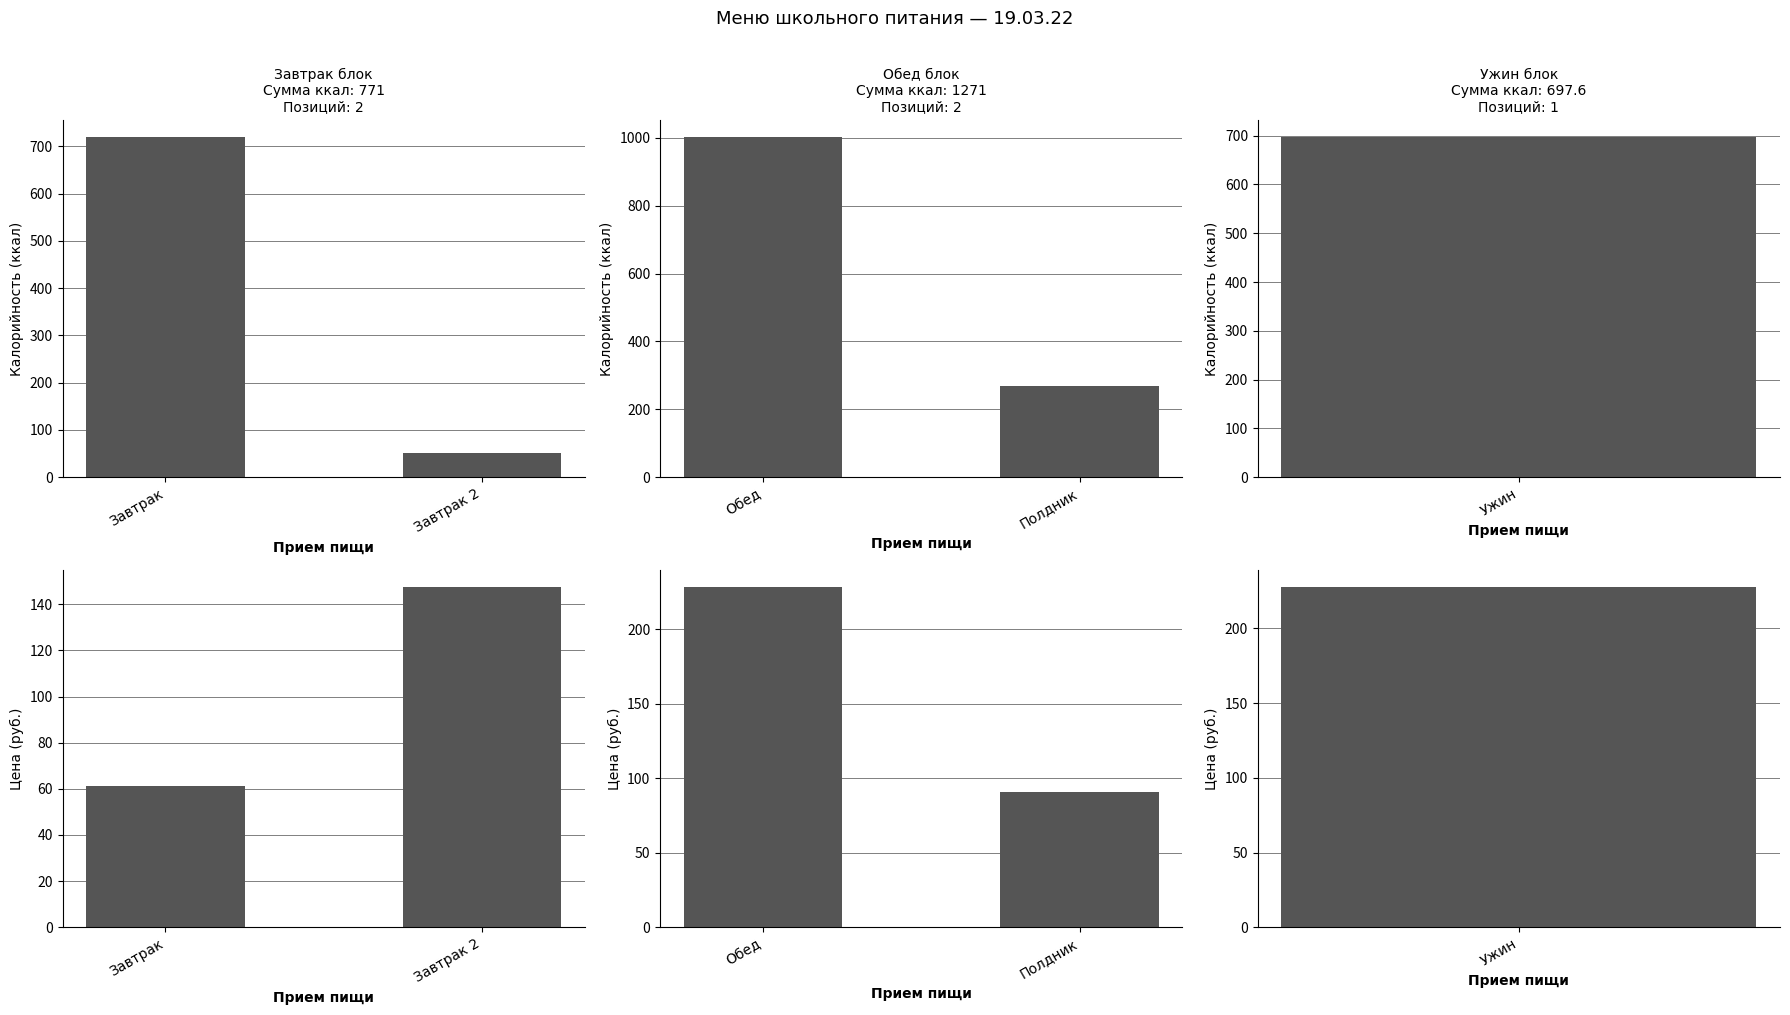

At how many categories does at least one series exceed 704?

1